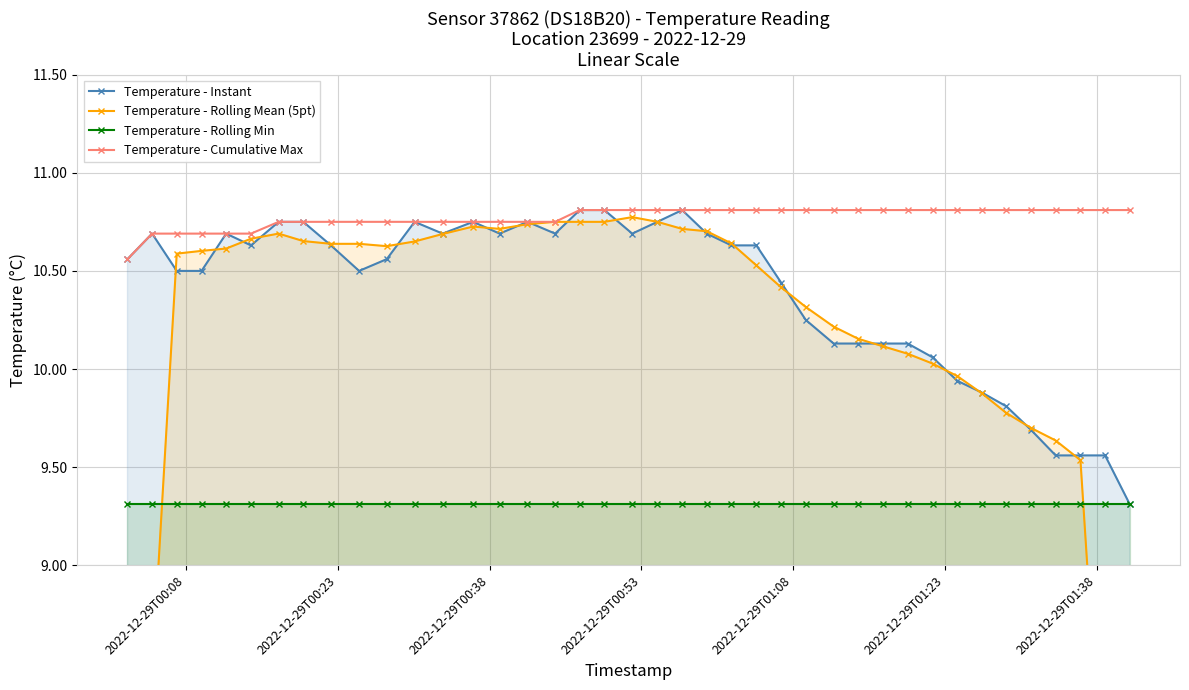

Reading left to right, what are all the values shown in this chart?

Temperature - Instant: 10.6	10.7	10.5	10.5	10.7	10.6	10.8	10.8	10.6	10.5	10.6	10.8	10.7	10.8	10.7	10.8	10.7	10.8	10.8	10.7	10.8	10.8	10.7	10.6	10.6	10.4	10.2	10.1	10.1	10.1	10.1	10.1	9.9	9.9	9.8	9.7	9.6	9.6	9.6	9.3
Temperature - Rolling Mean (5pt): 6.4	8.5	10.6	10.6	10.6	10.7	10.7	10.7	10.6	10.6	10.6	10.7	10.7	10.7	10.7	10.7	10.8	10.8	10.8	10.8	10.8	10.7	10.7	10.6	10.5	10.4	10.3	10.2	10.2	10.1	10.1	10.0	10.0	9.9	9.8	9.7	9.6	9.5	7.6	5.7
Temperature - Rolling Min: 9.3	9.3	9.3	9.3	9.3	9.3	9.3	9.3	9.3	9.3	9.3	9.3	9.3	9.3	9.3	9.3	9.3	9.3	9.3	9.3	9.3	9.3	9.3	9.3	9.3	9.3	9.3	9.3	9.3	9.3	9.3	9.3	9.3	9.3	9.3	9.3	9.3	9.3	9.3	9.3
Temperature - Cumulative Max: 10.6	10.7	10.7	10.7	10.7	10.7	10.8	10.8	10.8	10.8	10.8	10.8	10.8	10.8	10.8	10.8	10.8	10.8	10.8	10.8	10.8	10.8	10.8	10.8	10.8	10.8	10.8	10.8	10.8	10.8	10.8	10.8	10.8	10.8	10.8	10.8	10.8	10.8	10.8	10.8